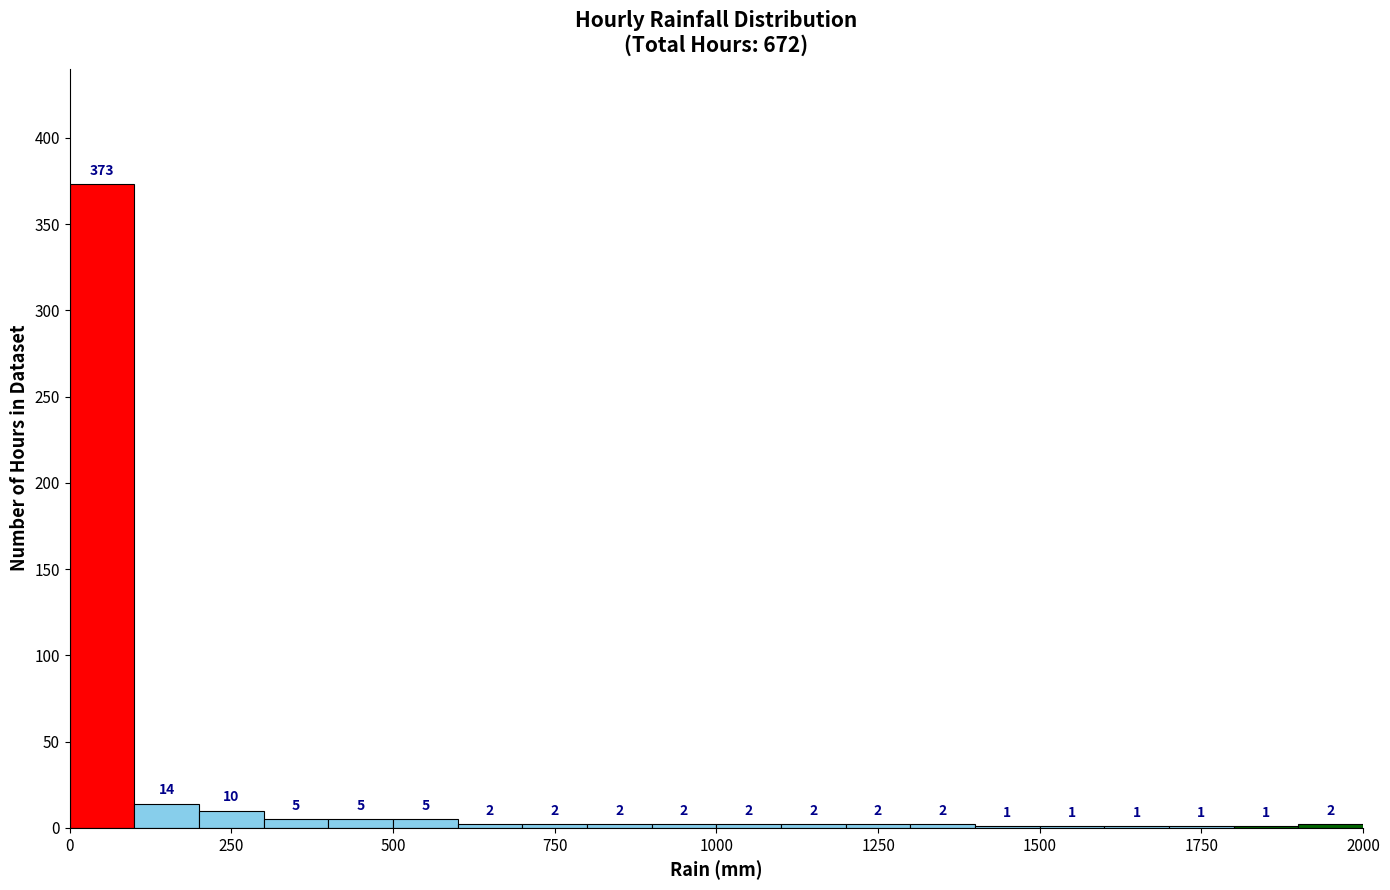

Around what value on the x-axis is the tallest bar? Give the approximate position of its centre, as read against the axis.

50